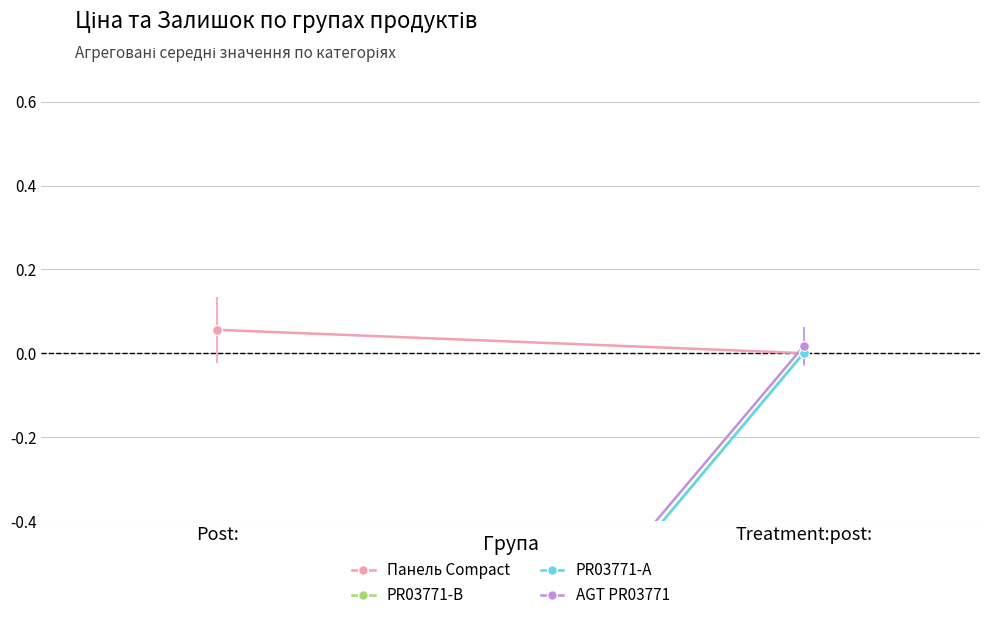

Where is Панель Compact nearest to the value 0?

Treatment:post: